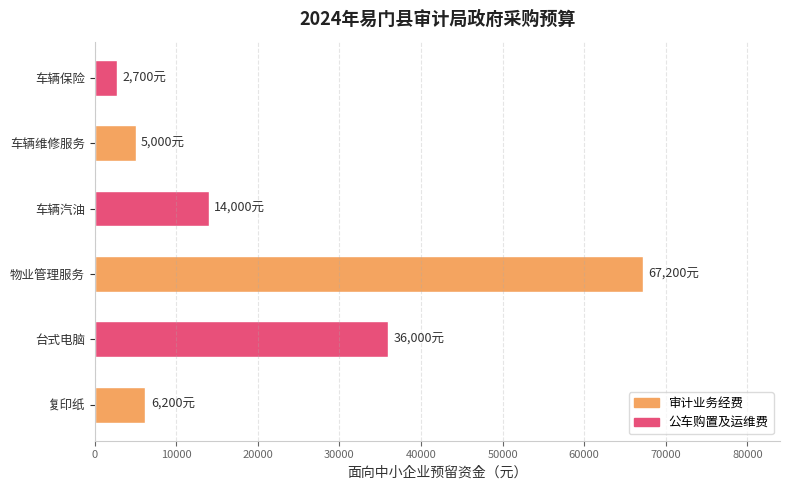

Which label corresponds to the smallest value in the chart?

车辆保险